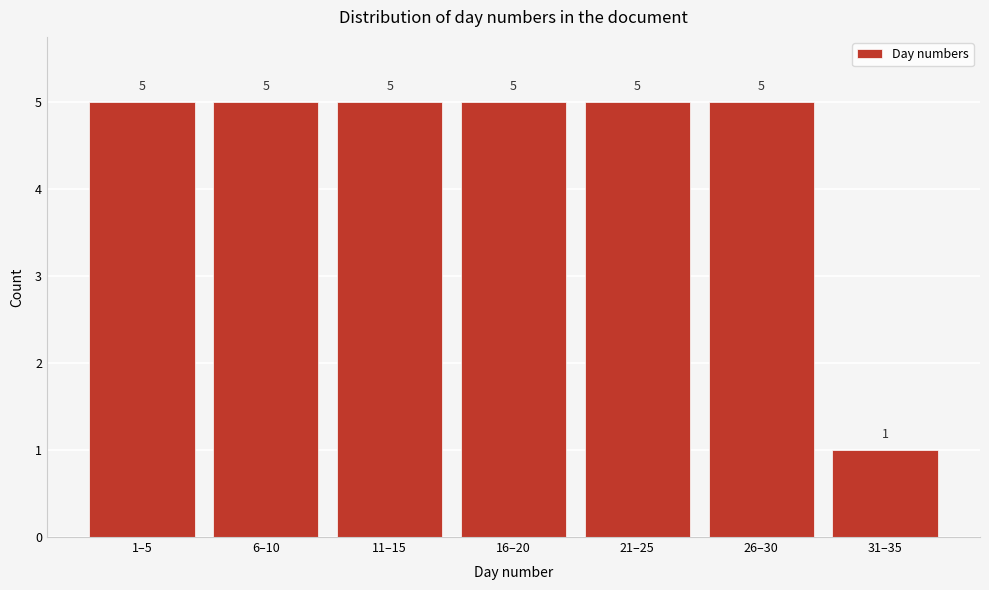

Reading left to right, list all the values displayed in this chart.

5	5	5	5	5	5	1